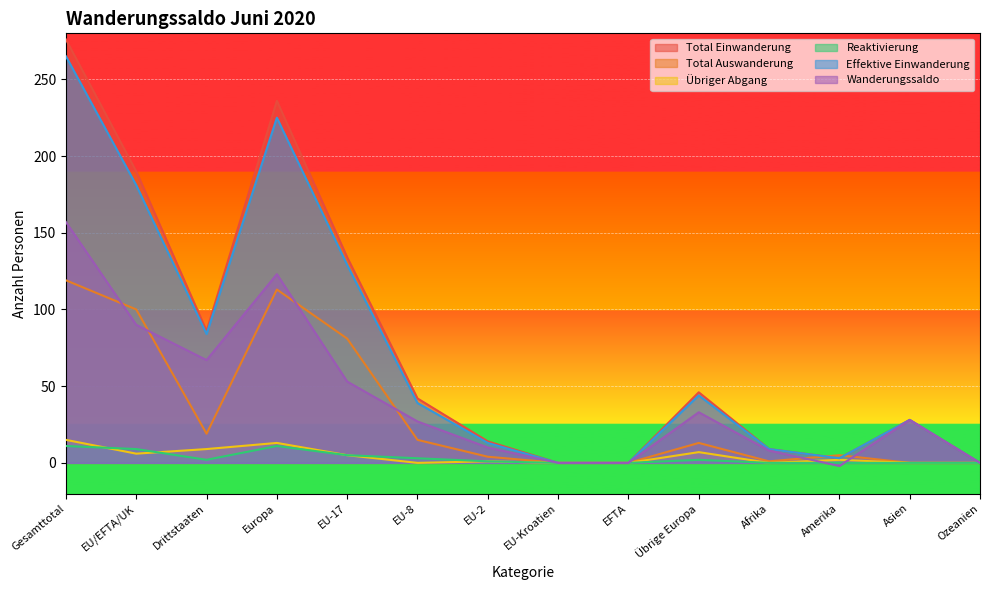

At which category is the sum across all series the highest?

Gesamttotal